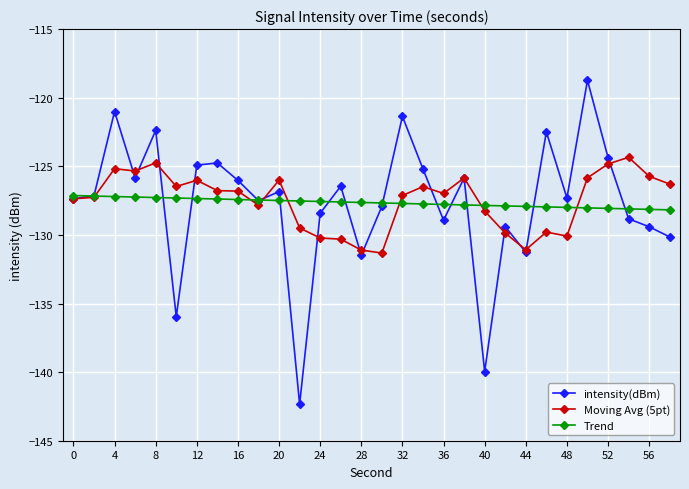

What is the minimum value for intensity(dBm)?

-142.3